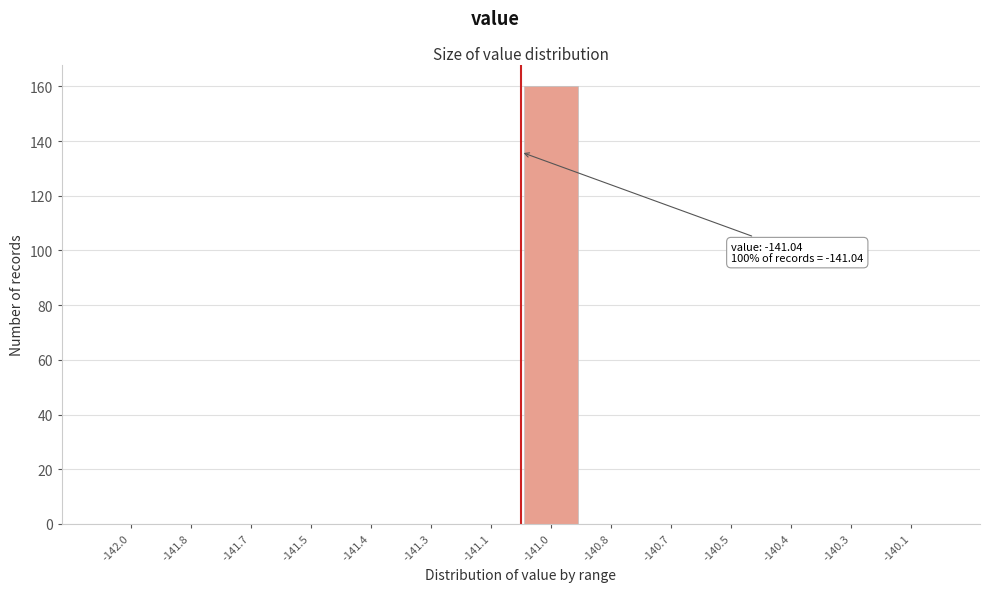

Reading left to right, what are all the values shown in this chart?

-142.0=0	-141.8=0	-141.7=0	-141.5=0	-141.4=0	-141.3=0	-141.1=0	-141.0=160	-140.8=0	-140.7=0	-140.5=0	-140.4=0	-140.3=0	-140.1=0